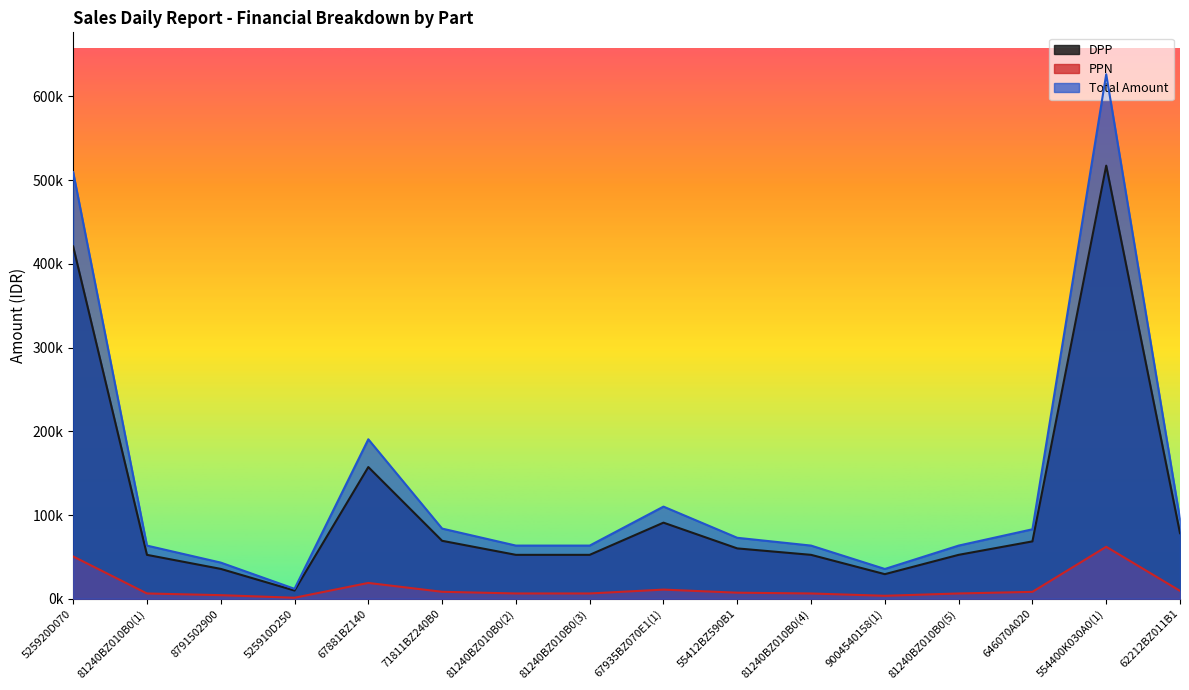

Which series has the widest spread of values?

Total Amount